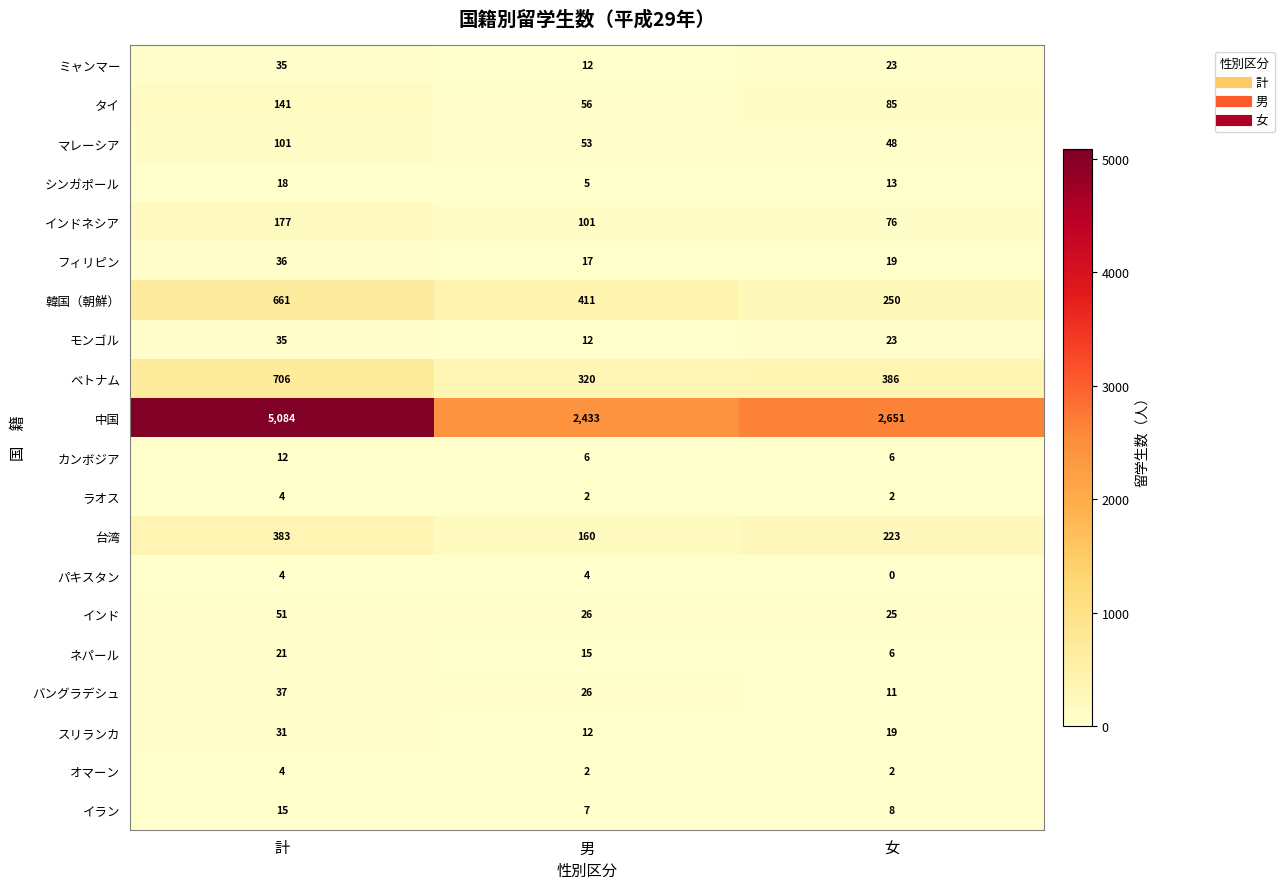

What is the difference between the maximum and minimum values in the カンボジア series?

6